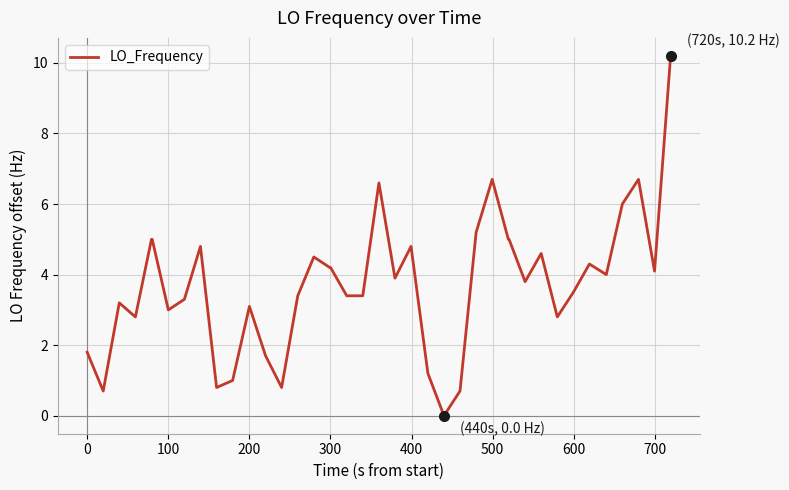

Is this an area chart (filled region under the line)?

No